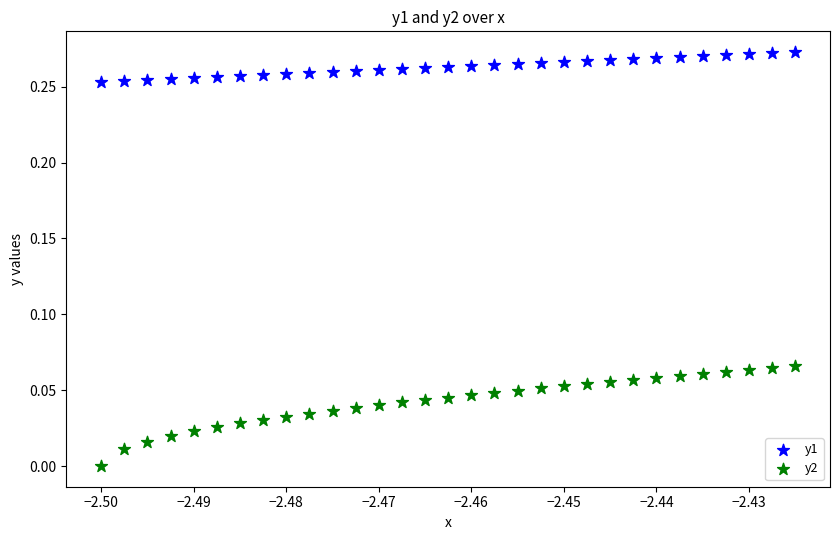

Which series has the largest Y range (max minus min)?

y2